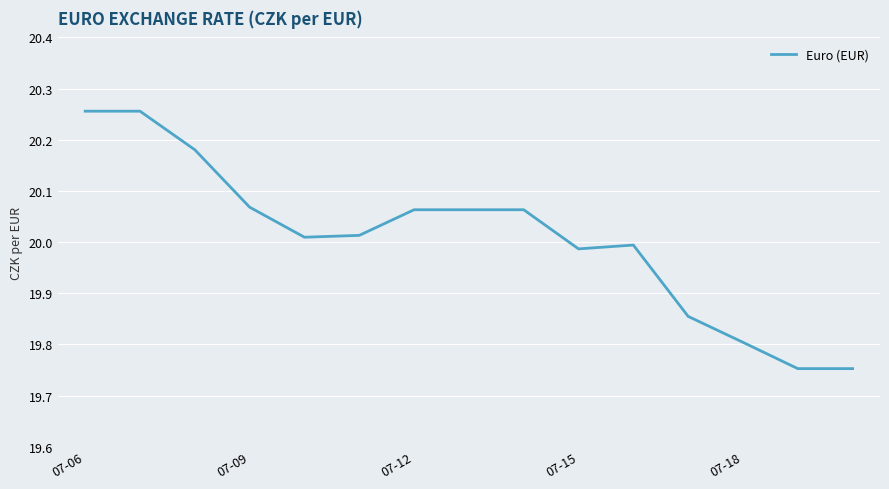

Does the chart have visible grid lines?

Yes